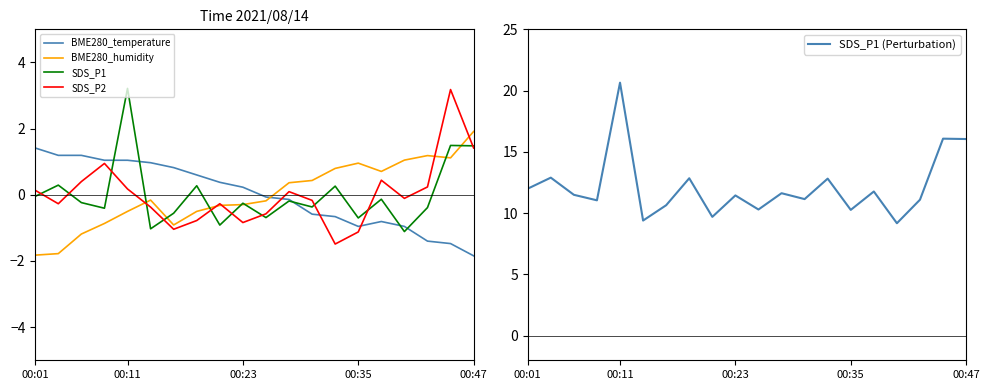

How many interior local valleys does the SDS_P1 series have?

7